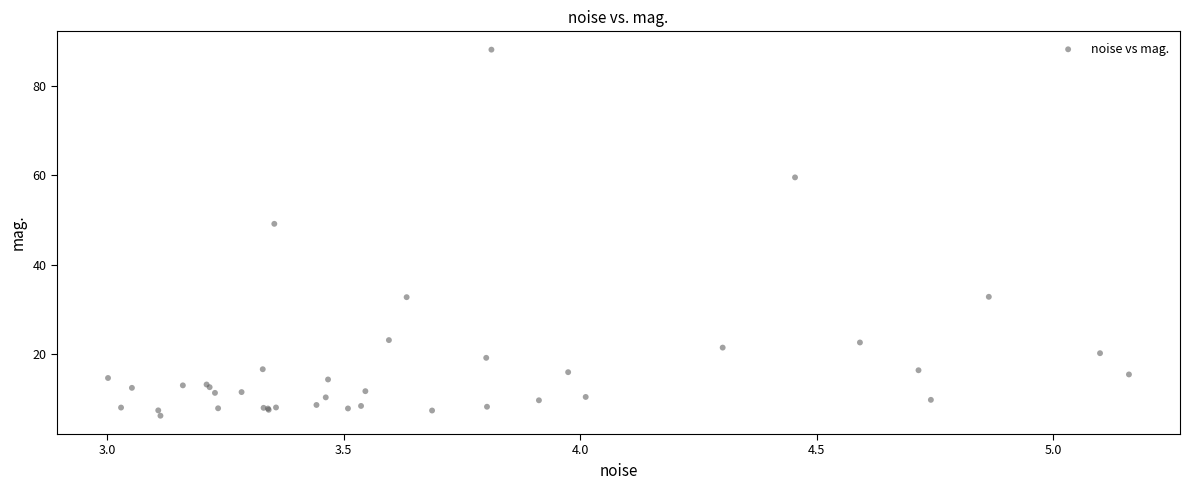

What Y value in the scatter plot is closest to 47?

49.2